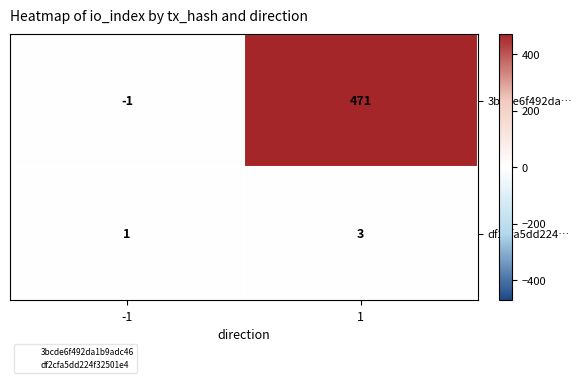

Is it true that 3bcde6f492da… equals 154 at 1?

False